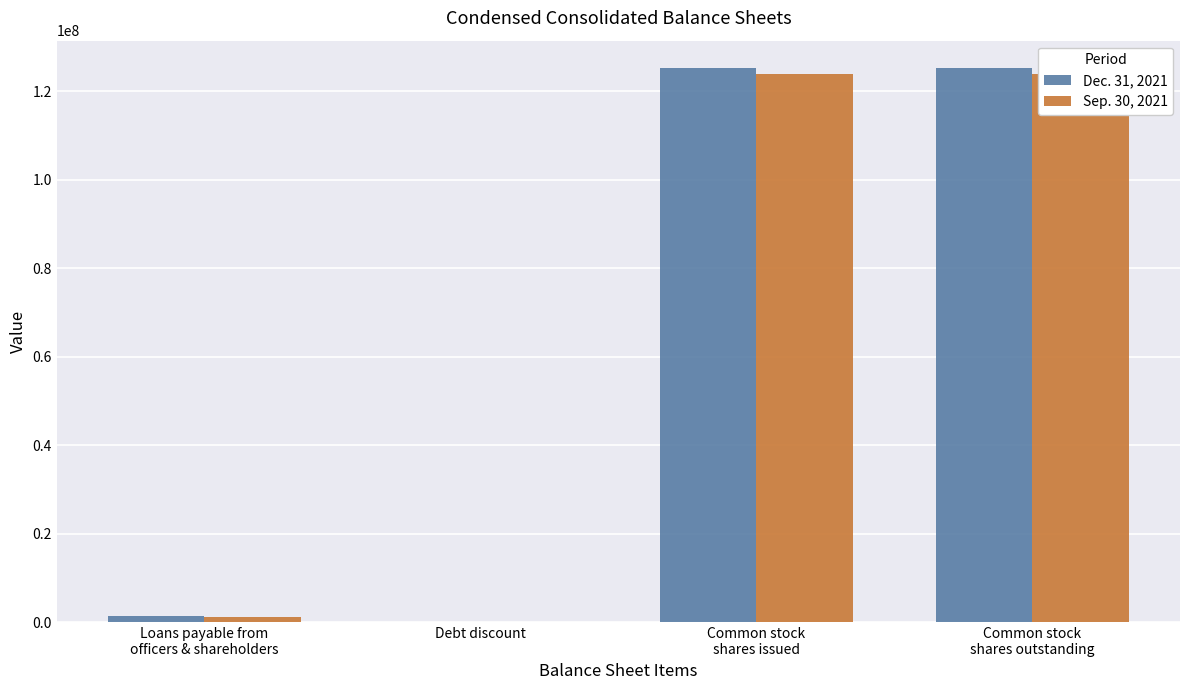

How many bars are there in each group?

2